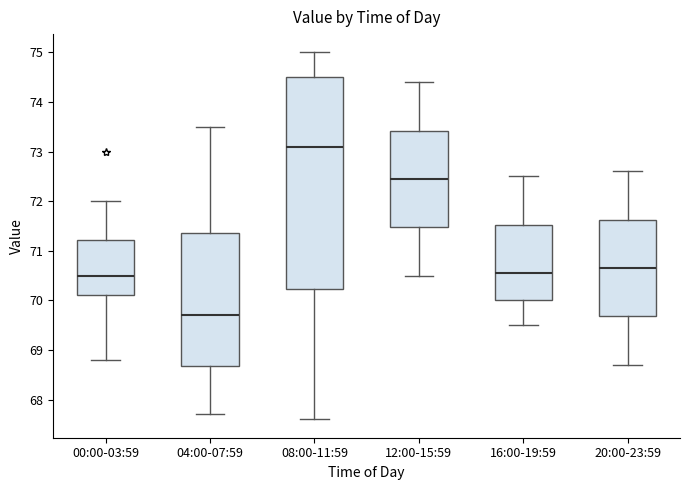

Where does the median line of the box for 12:00-15:59 sit on the y-axis? The values are not printed on the chart, so give them approximately, as read against the axis.

72.5